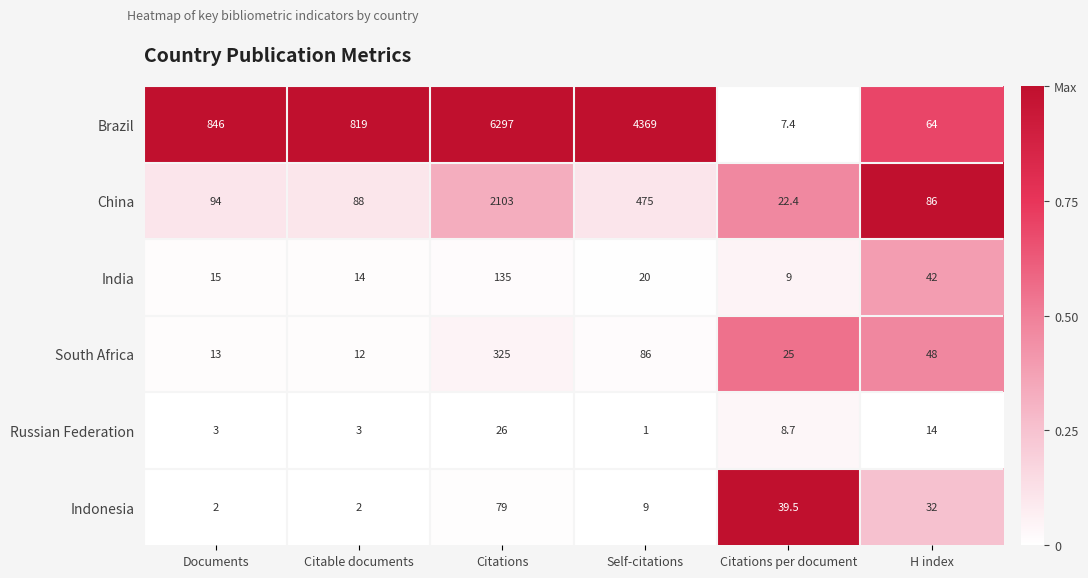

Which series has the largest total across all categories?

Brazil